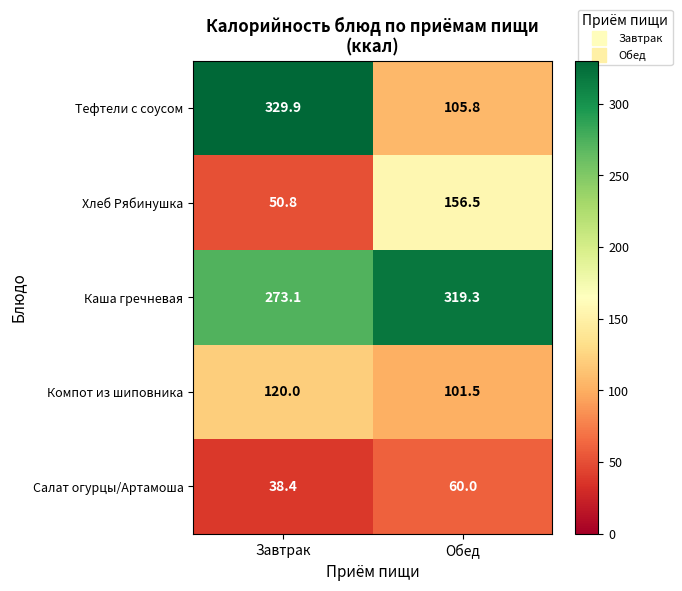

Reading right to left, what are all the values shown in this chart?

Тефтели с соусом: Обед=105.8	Завтрак=329.9
Хлеб Рябинушка: Обед=156.5	Завтрак=50.8
Каша гречневая: Обед=319.3	Завтрак=273.1
Компот из шиповника: Обед=101.5	Завтрак=120.0
Салат огурцы/Артамоша: Обед=60.0	Завтрак=38.4